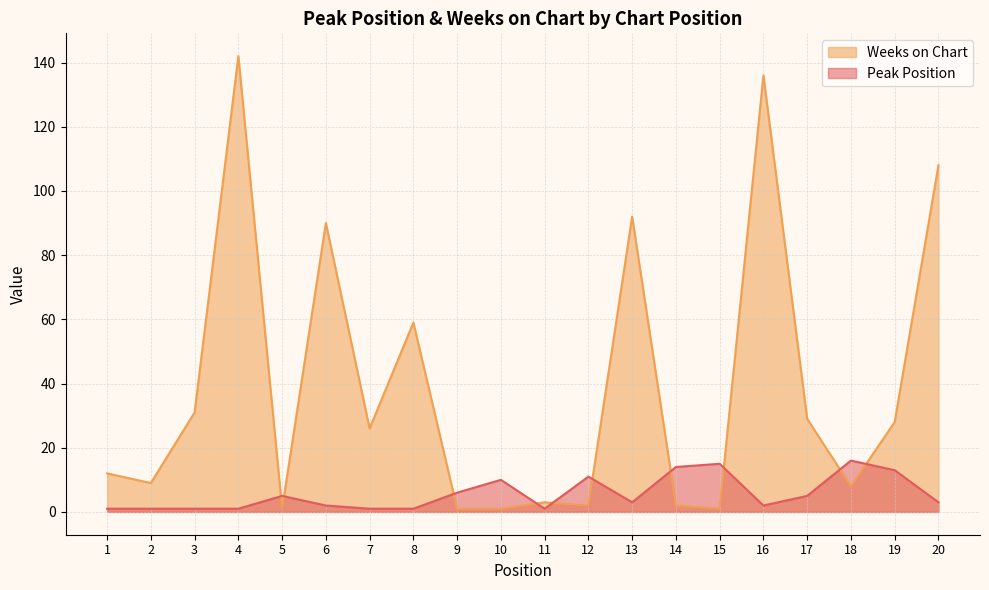

Between which two adjacent categories do Weeks on Chart and Peak Position first intersect?

4 and 5